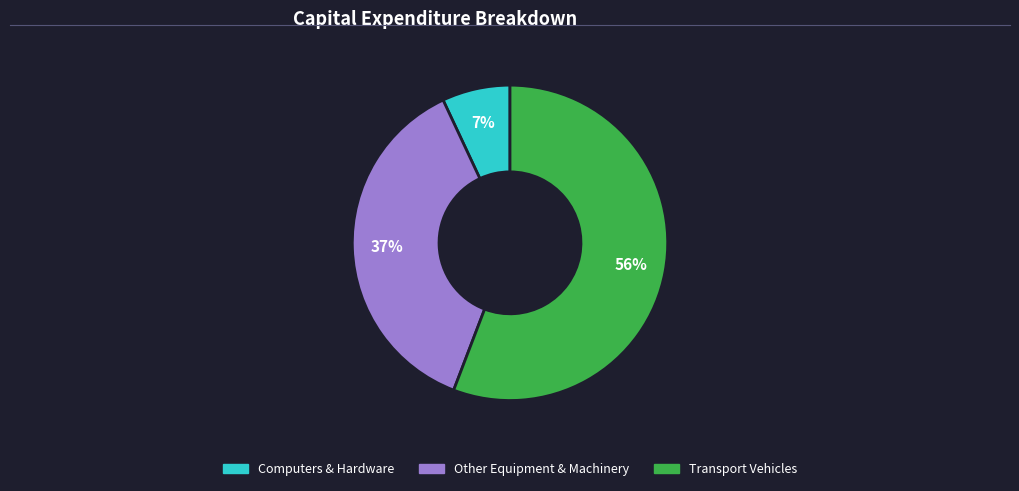

To the nearest percent, what is the average slice percentage?

33%